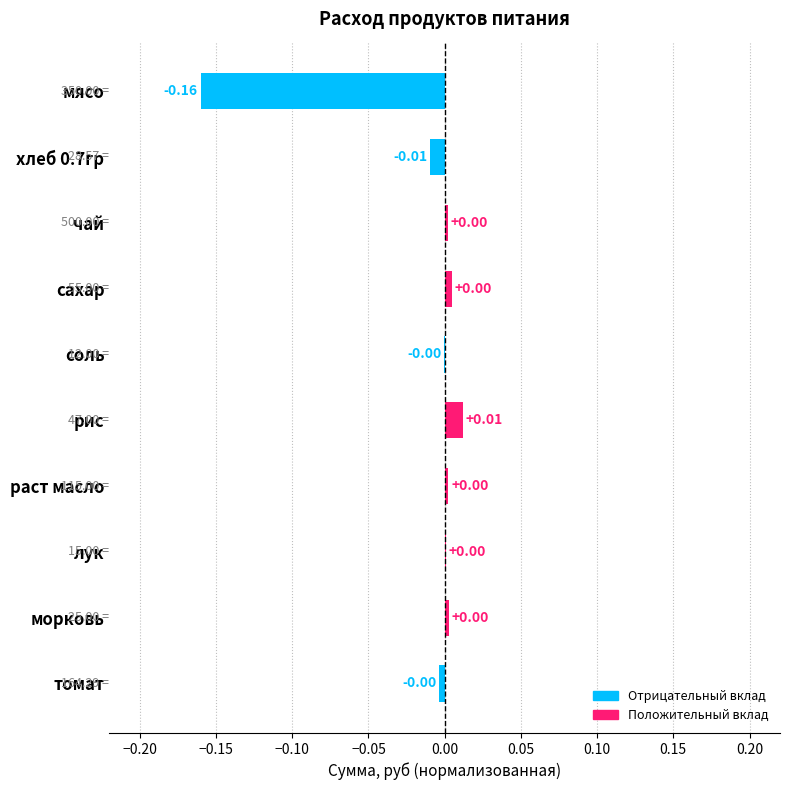

Count the number of data series in this chart.

1